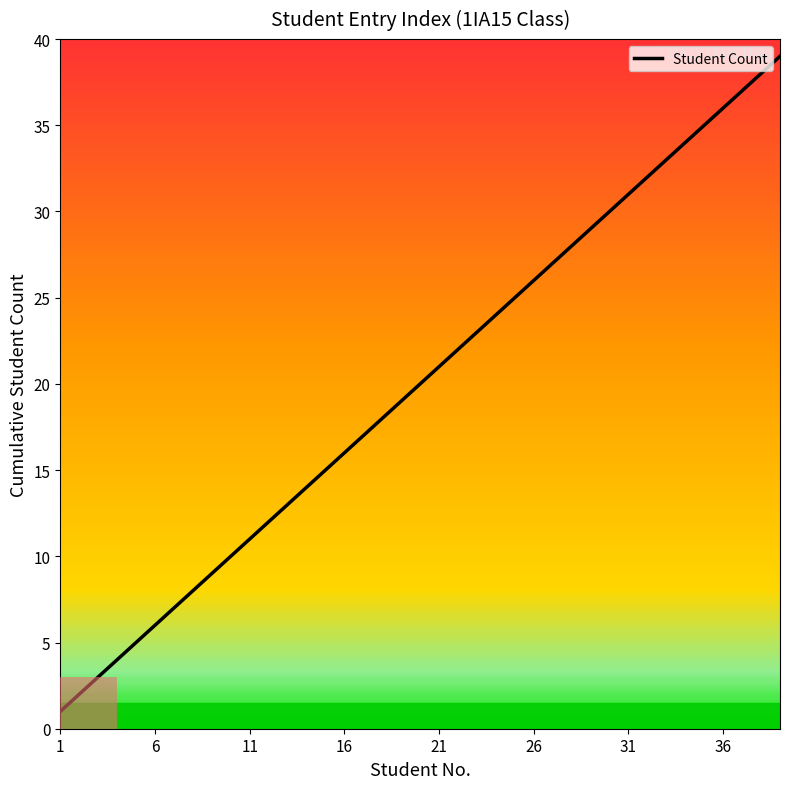

Is this an area chart (filled region under the line)?

No